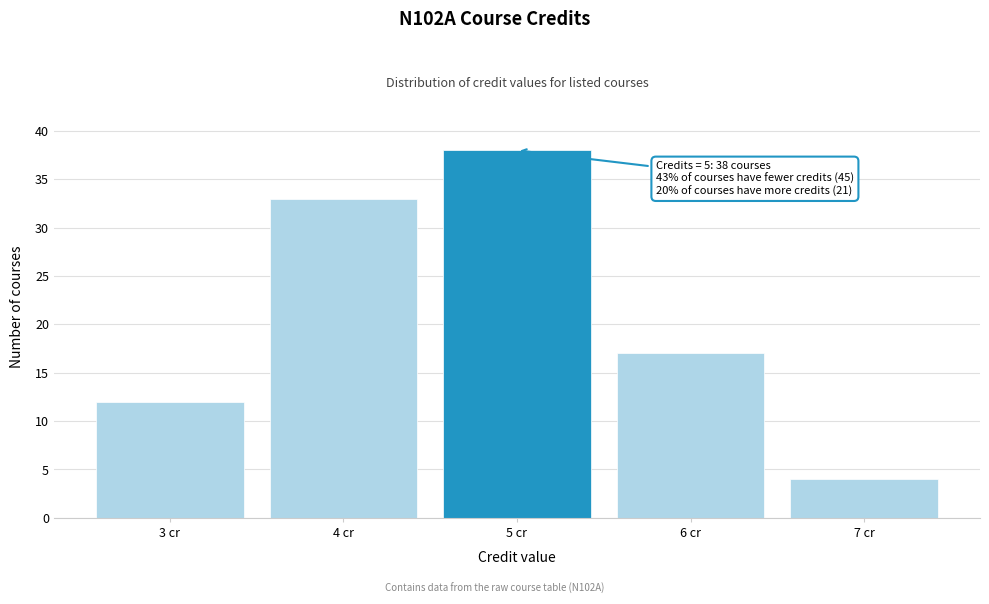

Reading right to left, what are all the values shown in this chart?

4	17	38	33	12